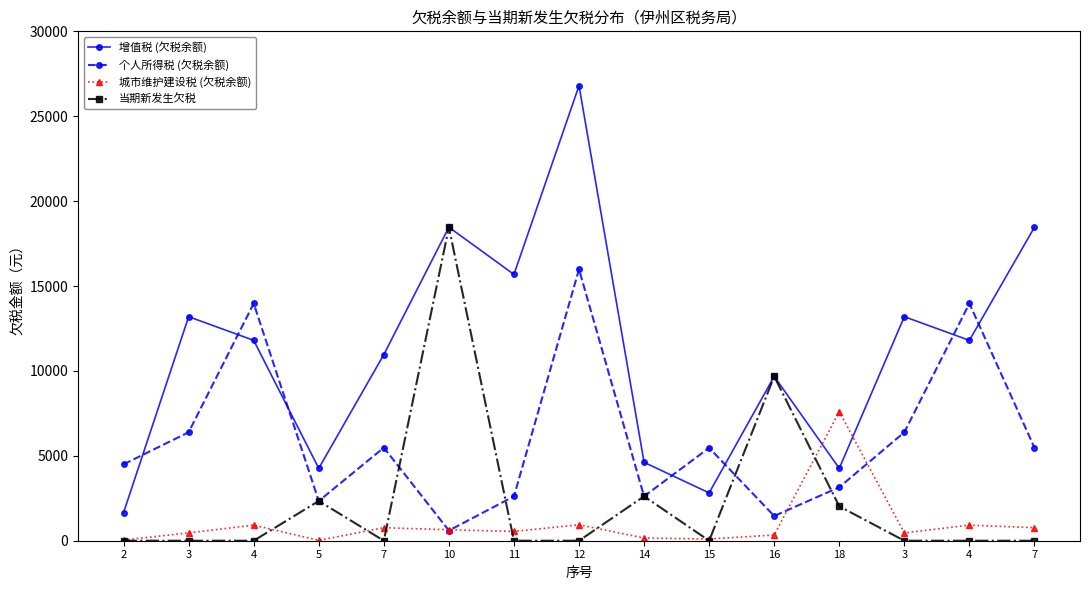

What is the difference between the highest and lowest values at 2?

4500.0